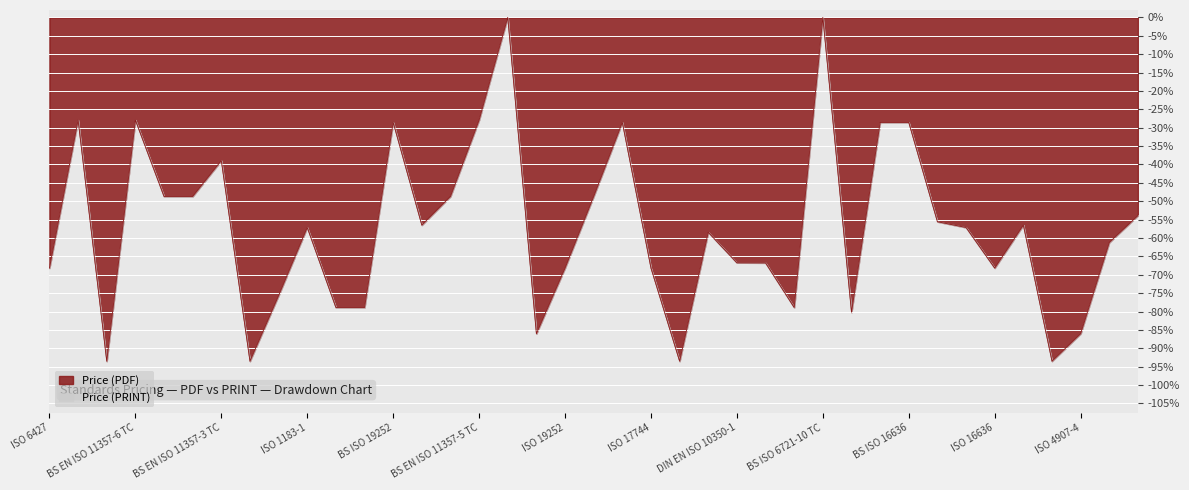

What is the label of the 38th point from the left?

DIN EN ISO 4892-3